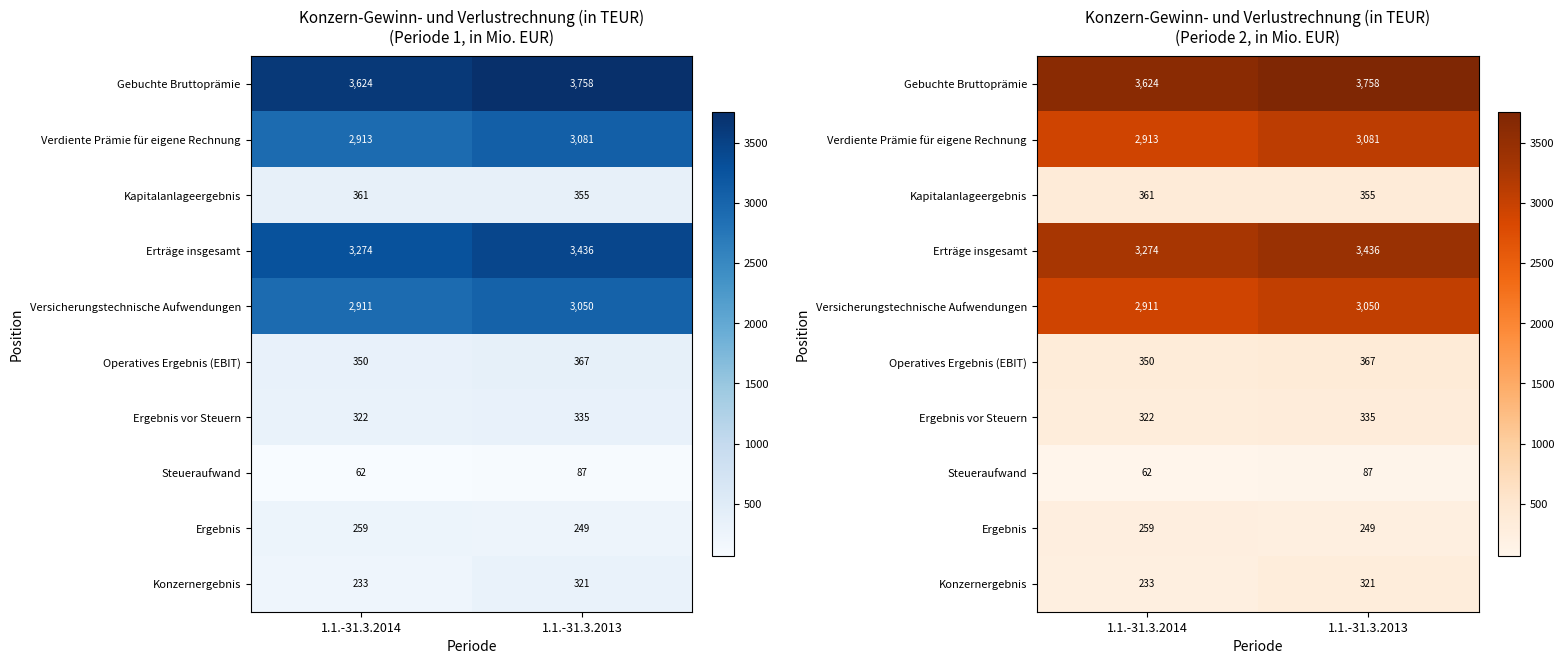

How many categories are shown in the chart?

2